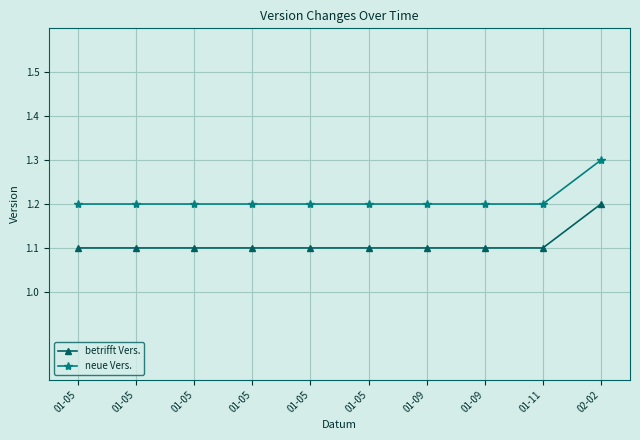

True or false: betrifft Vers. has more than 2 points higher than both neighbors.

False